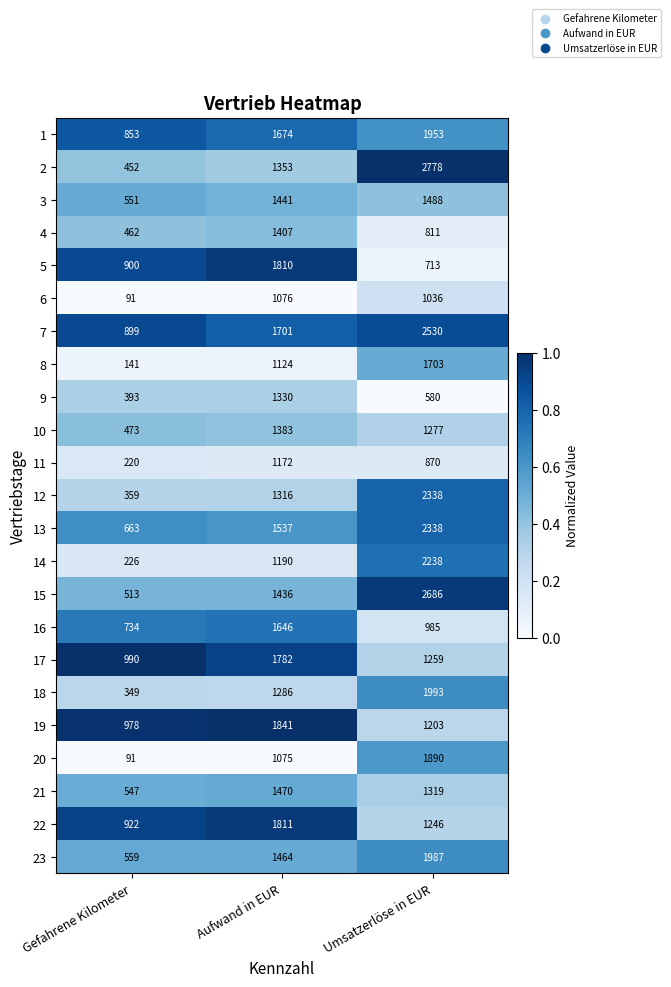

What is the sum of all 13 values?

4538